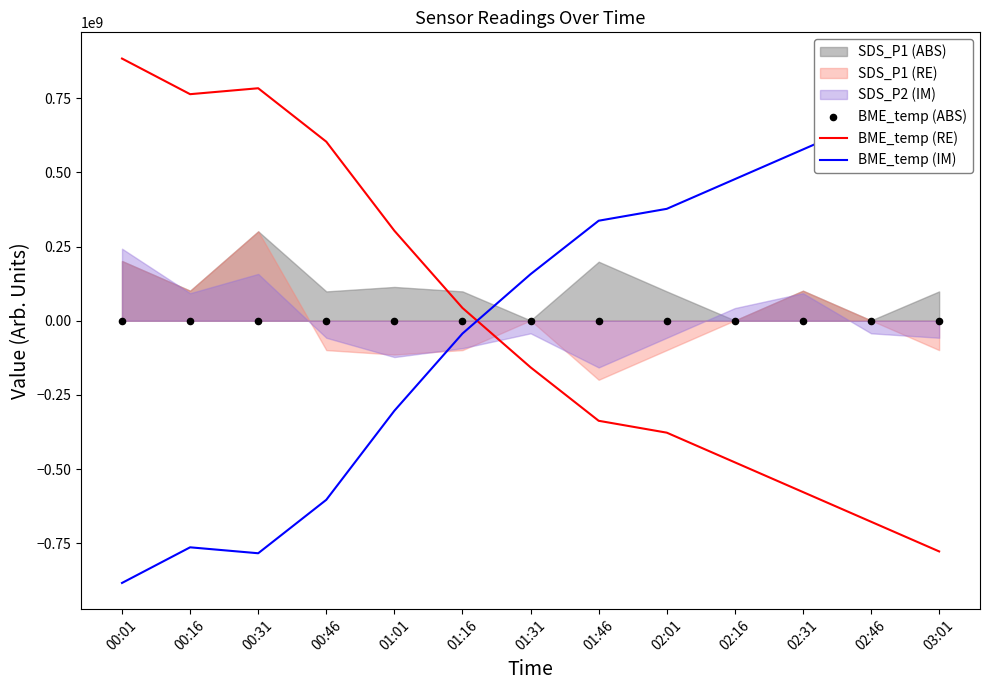

Which series has the widest spread of Y values?

BME_temp (RE)